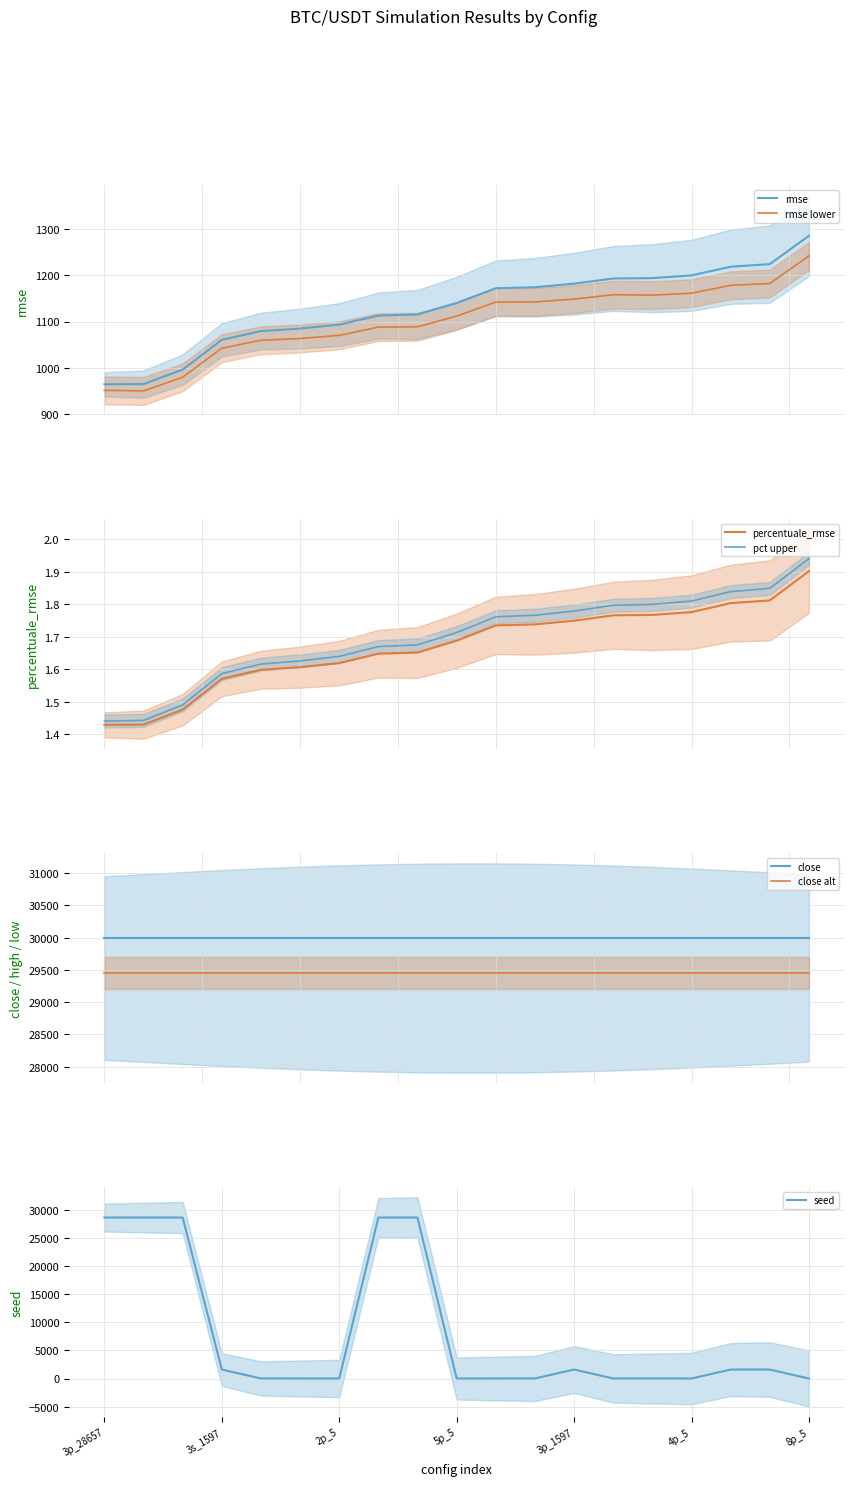

What is the approximate value of seed at 16?

1597.0